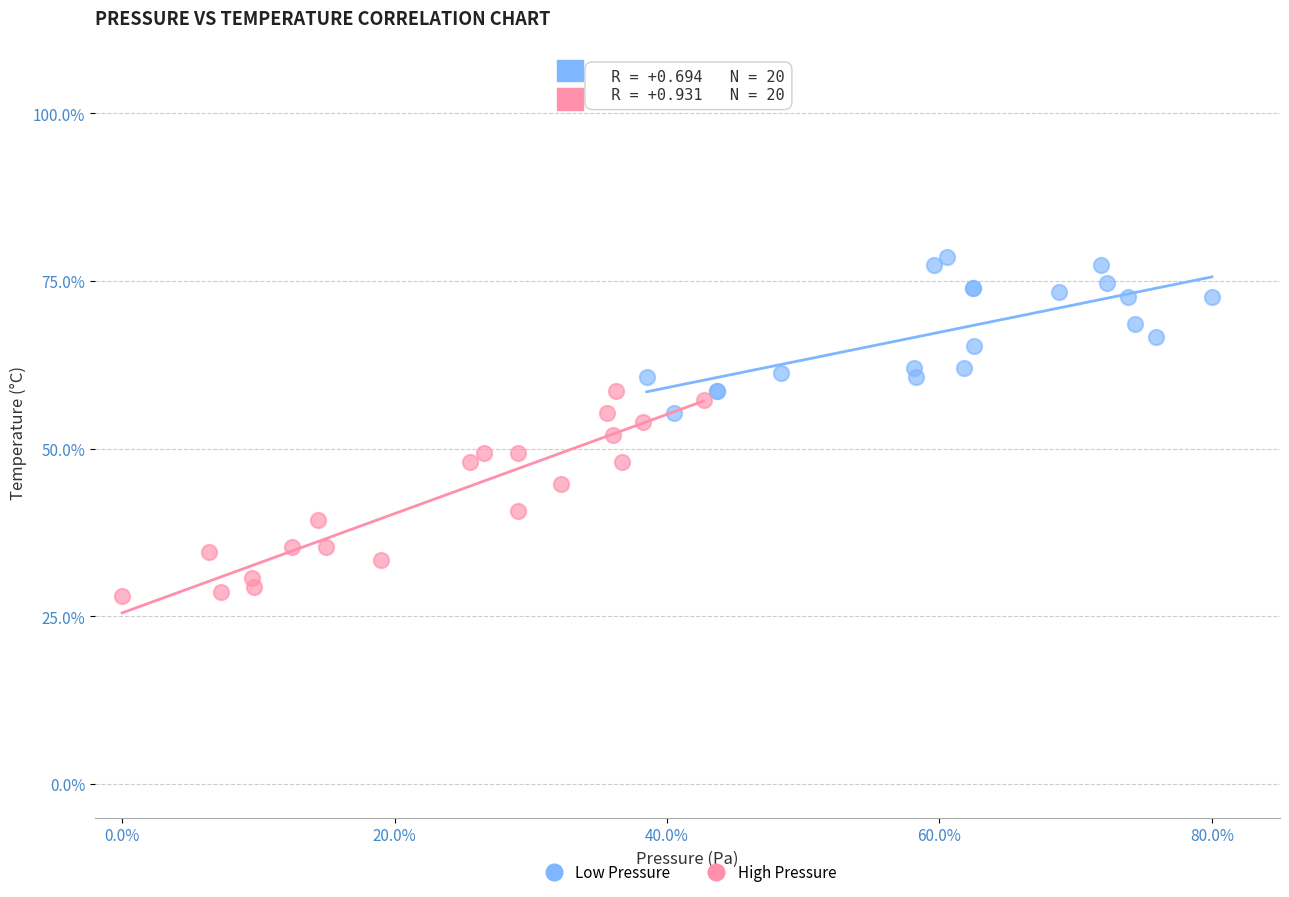

Which series reaches the minimum Y coordinate?

High Pressure